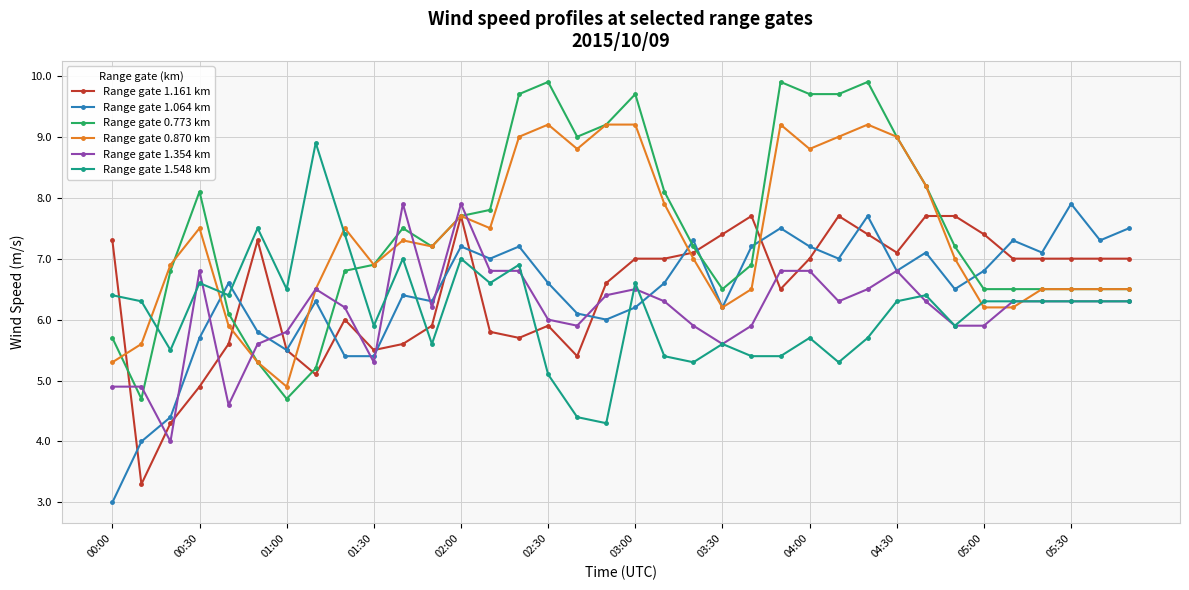

What is the value of the Range gate 0.773 km point at the 5th from the left?

6.1